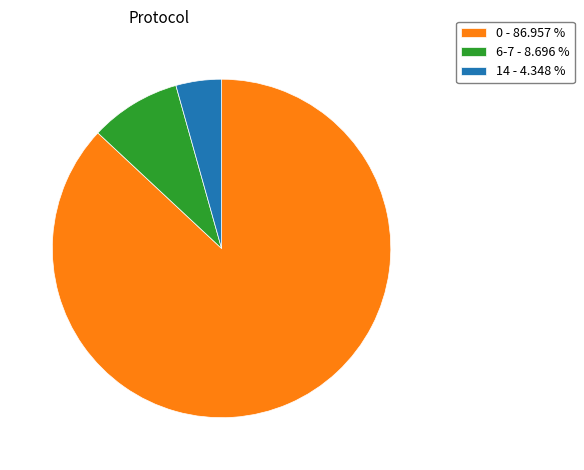

Which has a higher value, 6-7 - 8.696 % or 14 - 4.348 %?

6-7 - 8.696 %